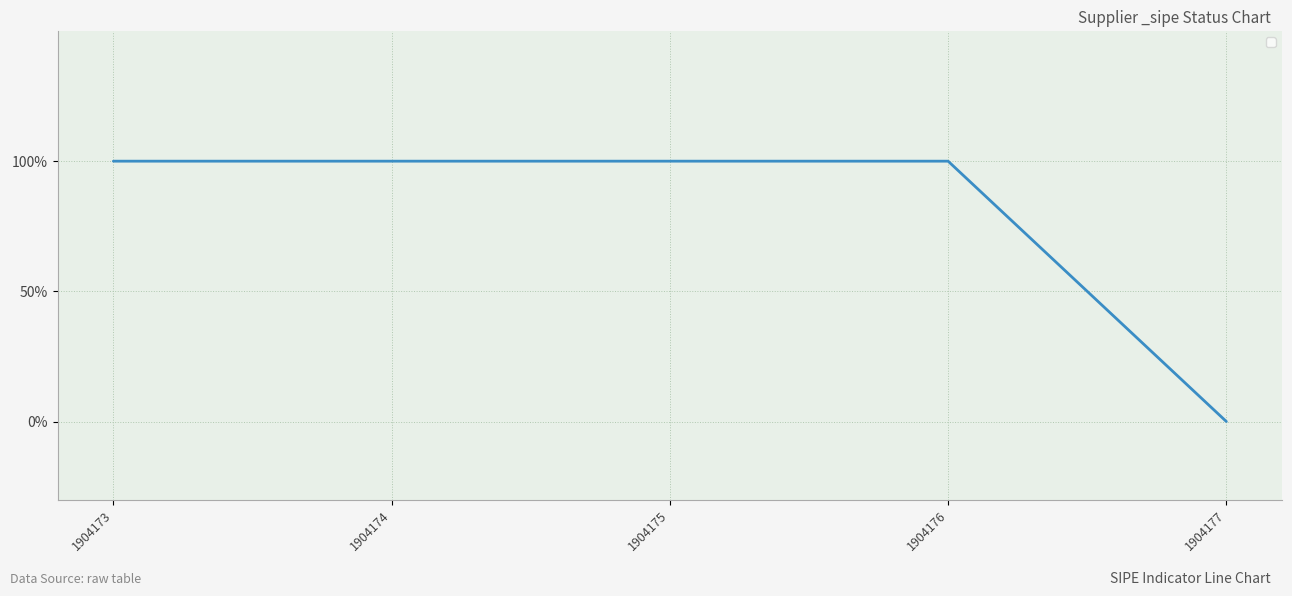

What is the change in value from 1904174 to 1904177?

-1